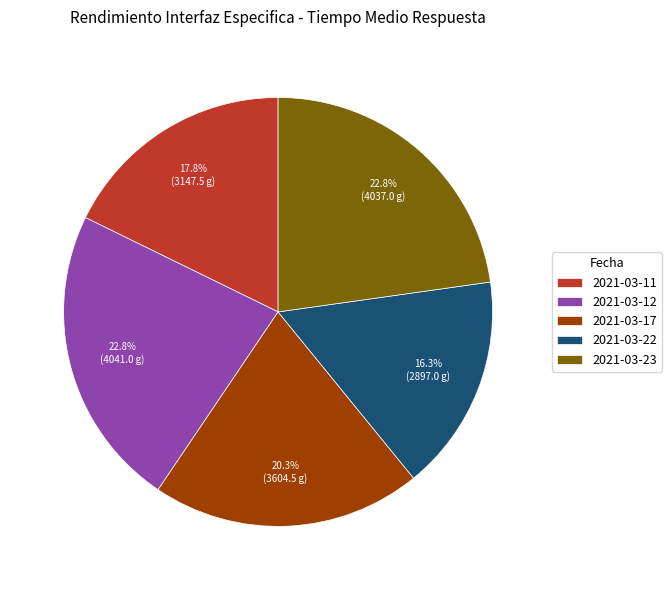

Which category has the smallest portion of the pie?

2021-03-22